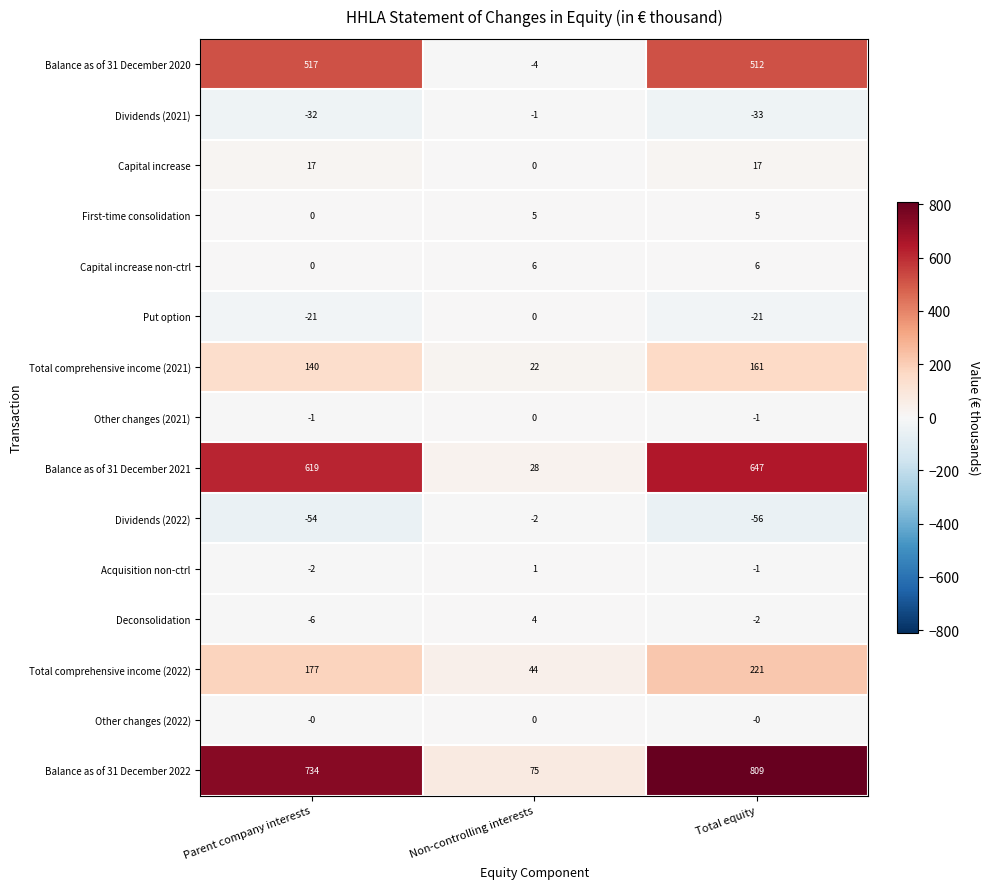

What is the spread (max minus min) of values at Parent company interests?

788